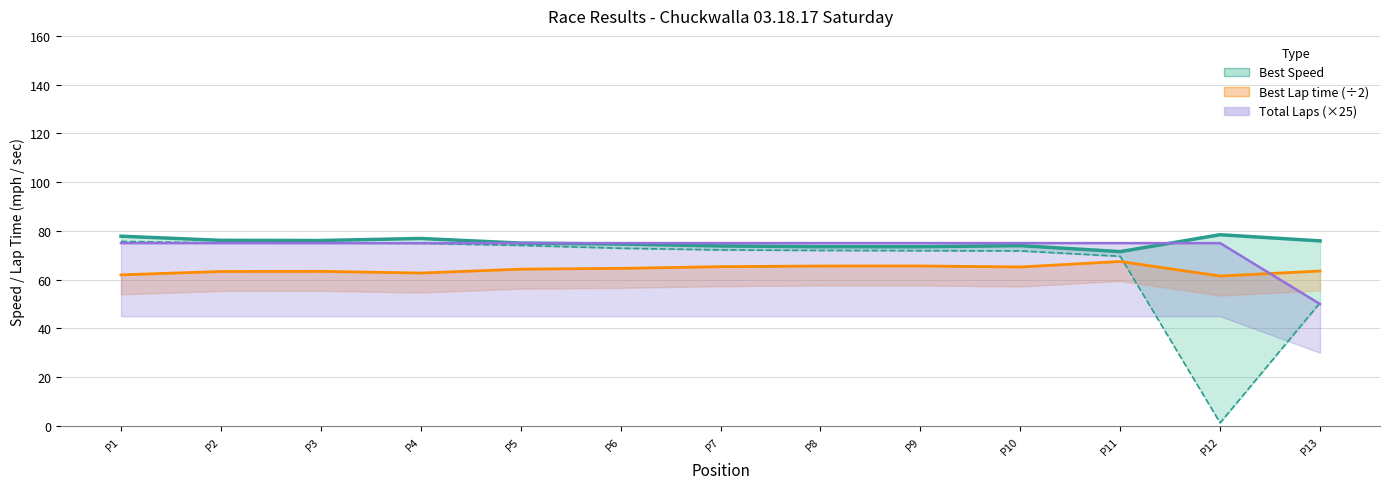

Which series has the widest spread of values?

Total Laps (×25)